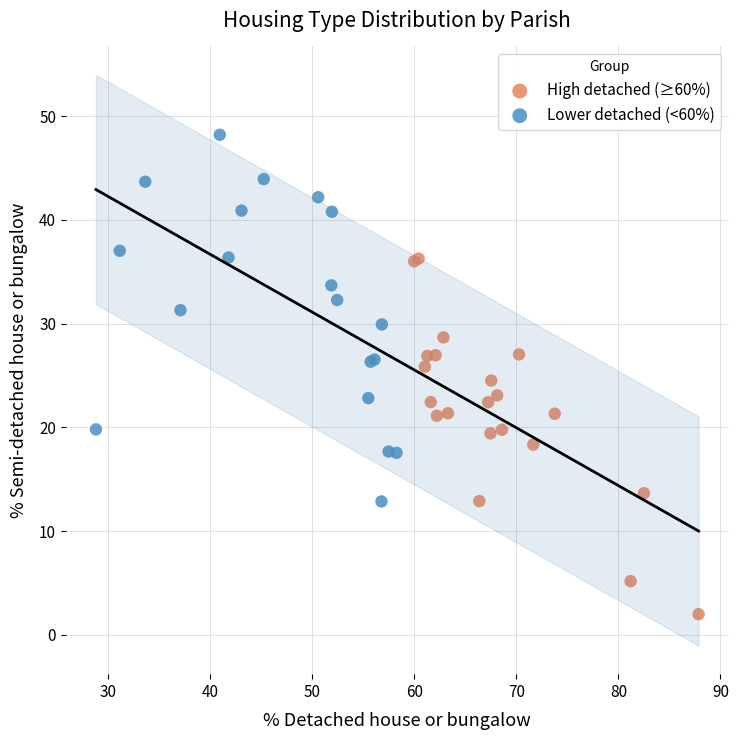

Which series contains the lowest Y value?

High detached (≥60%)